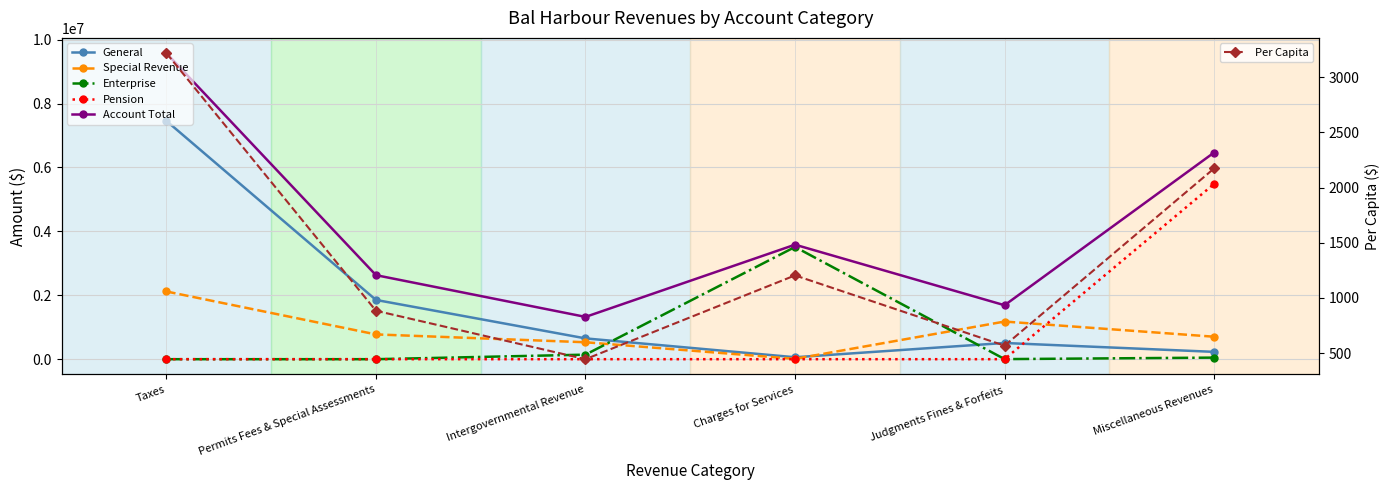

The Per Capita series shows 3217.2 at Taxes. True or false?

True